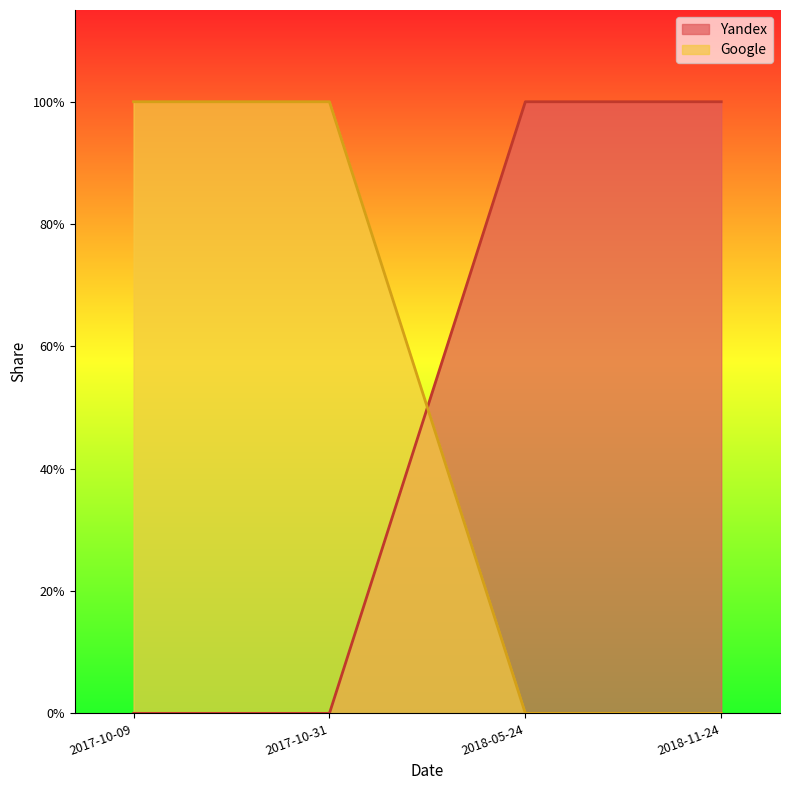

At 2017-10-09, list the series in order from smallest to largest.

Yandex, Google